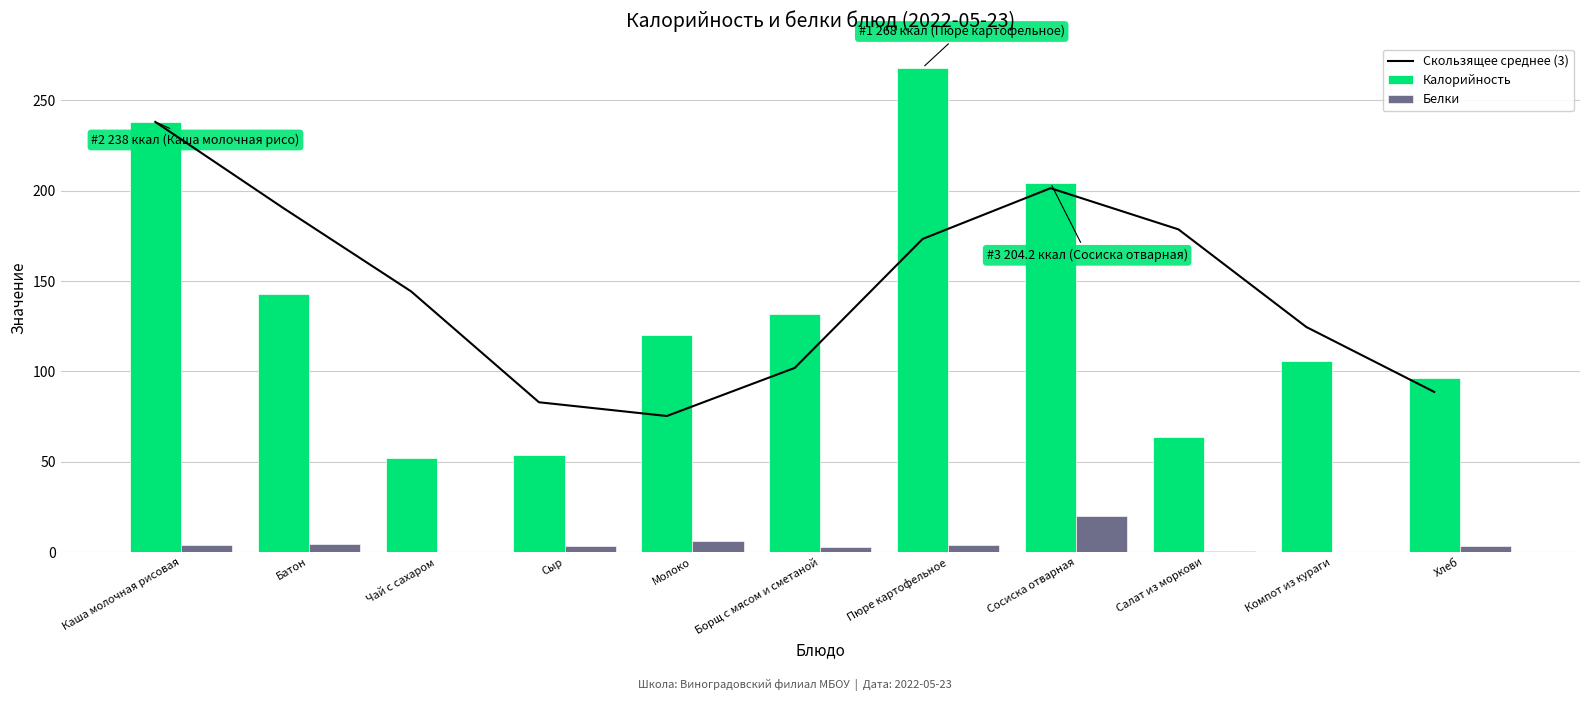

What is the sum of all Скользящее среднее (3) values?

1599.3